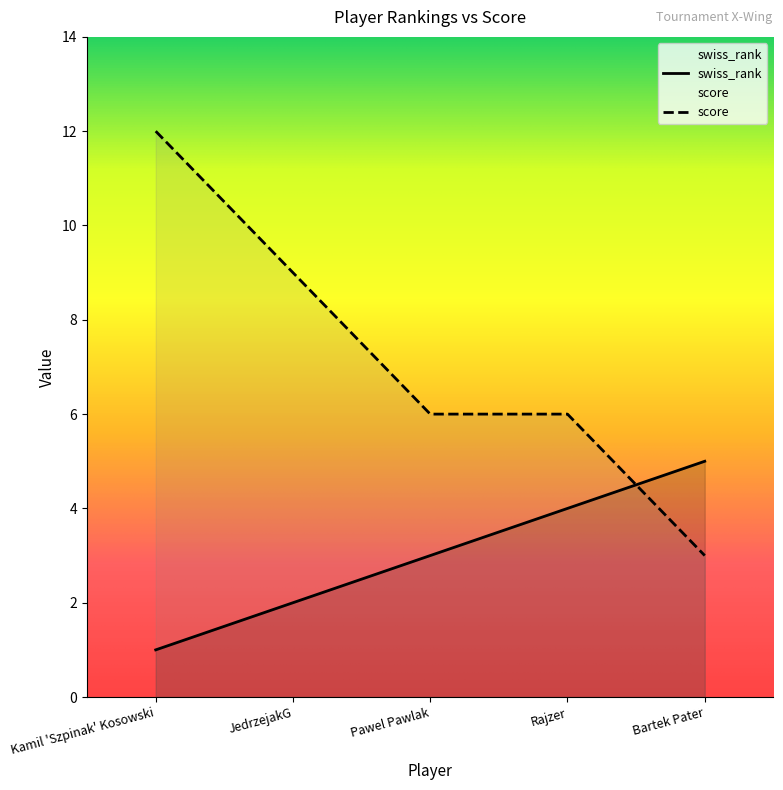

Which category has the lowest value in the score series?

Bartek Pater